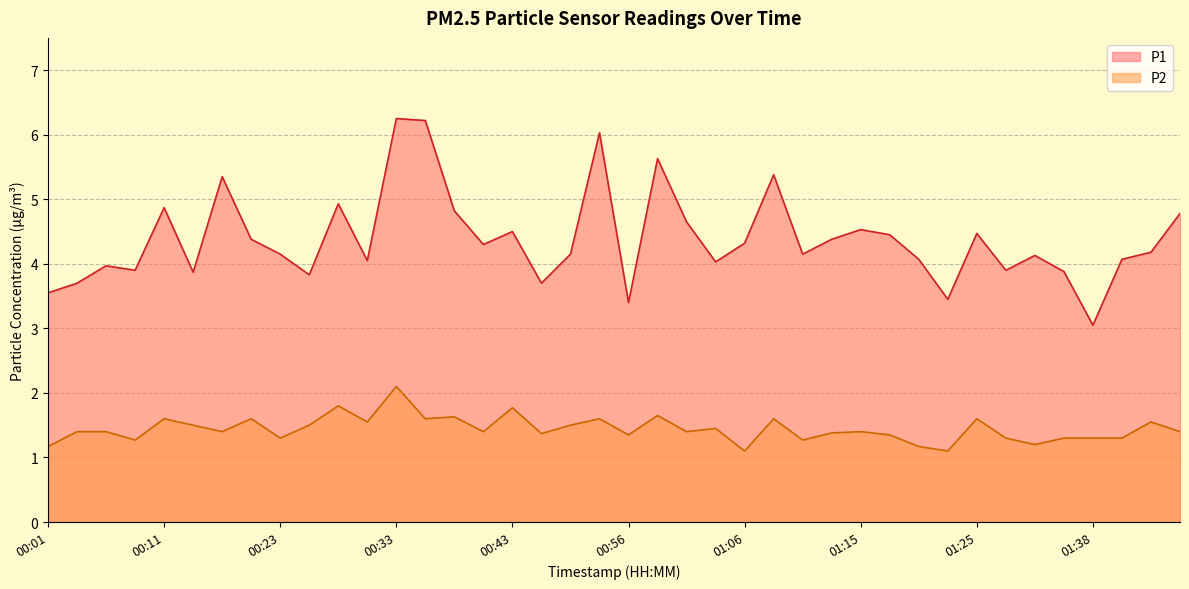

What is the sum of all P2 values?

57.6